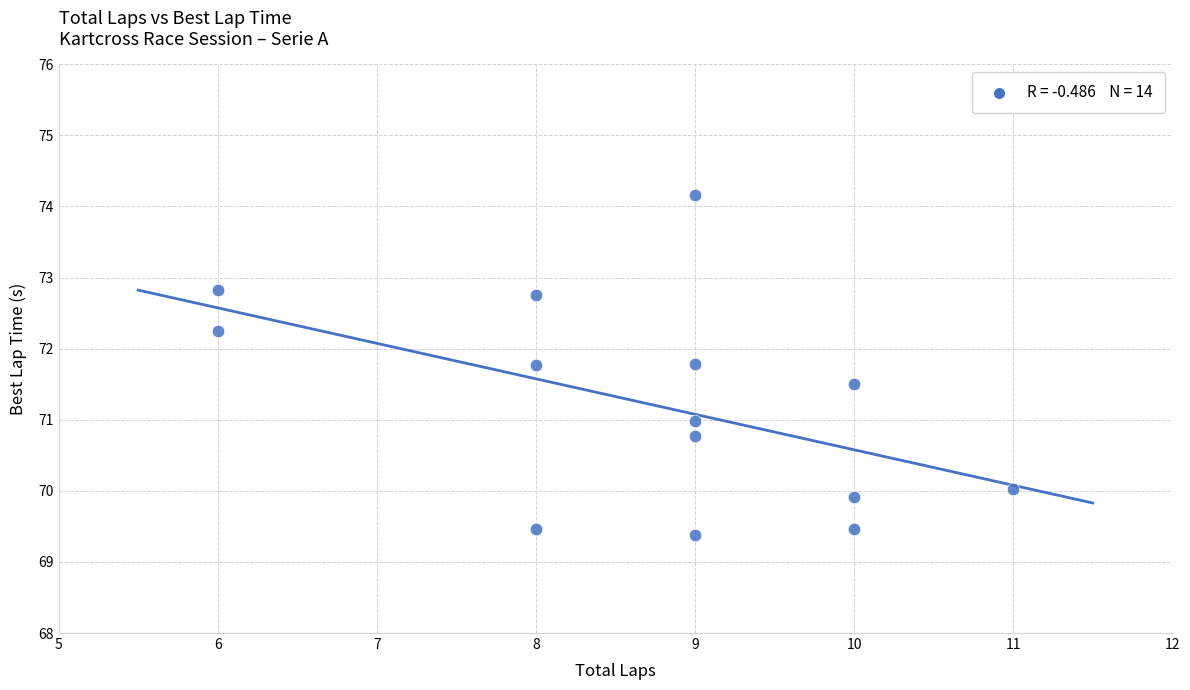

What is the range of Y values (max minus min)?

4.8